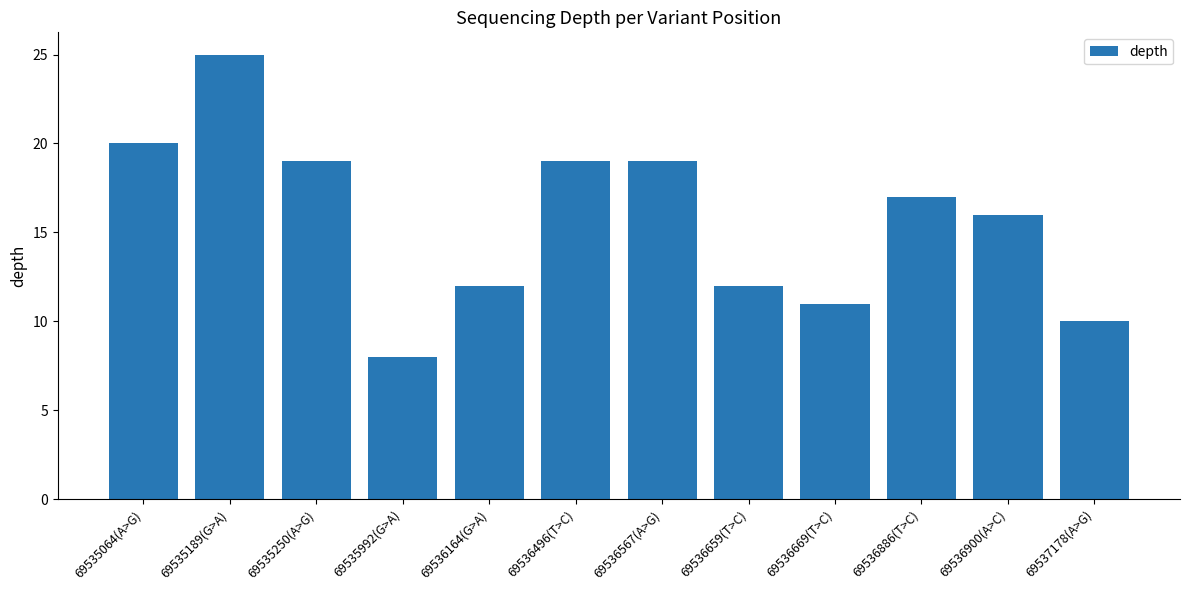

What is the sum of the values at 69535189(G>A) and 69536164(G>A)?

37